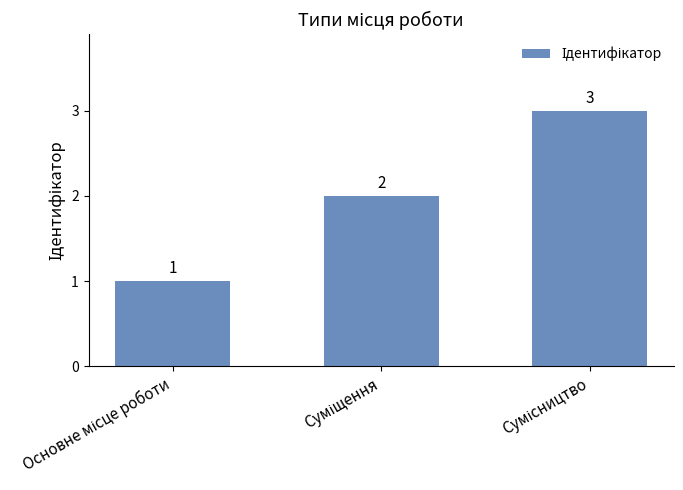

What is the greatest value displayed?

3